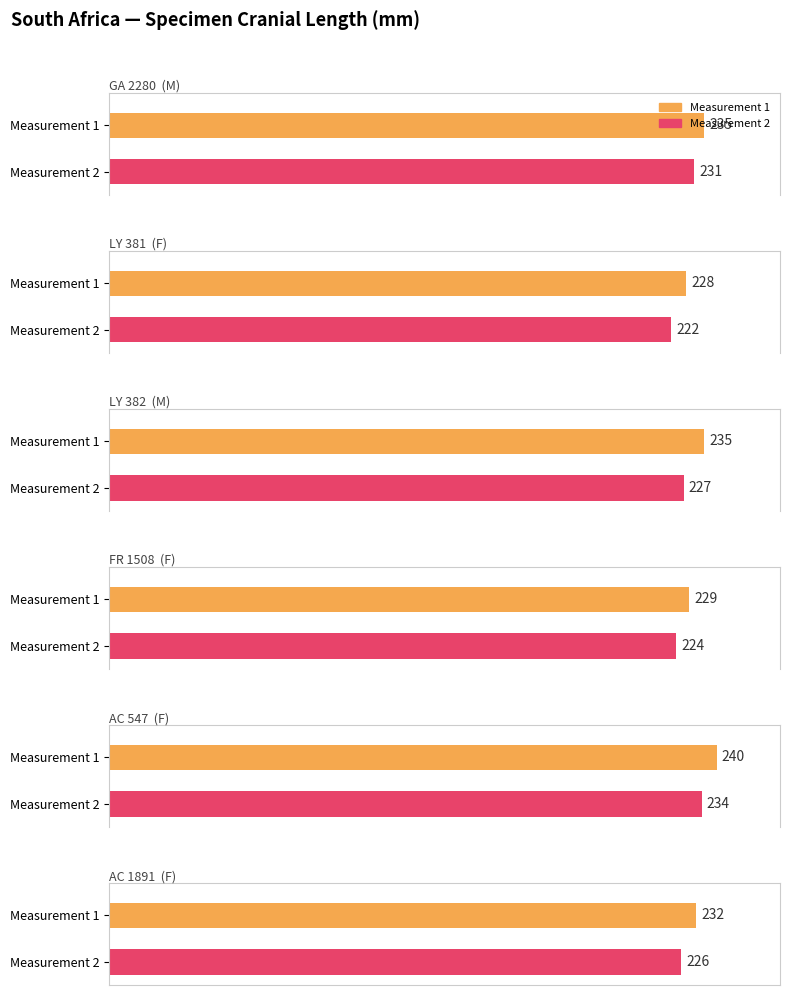

At which category is the sum across all series the highest?

1